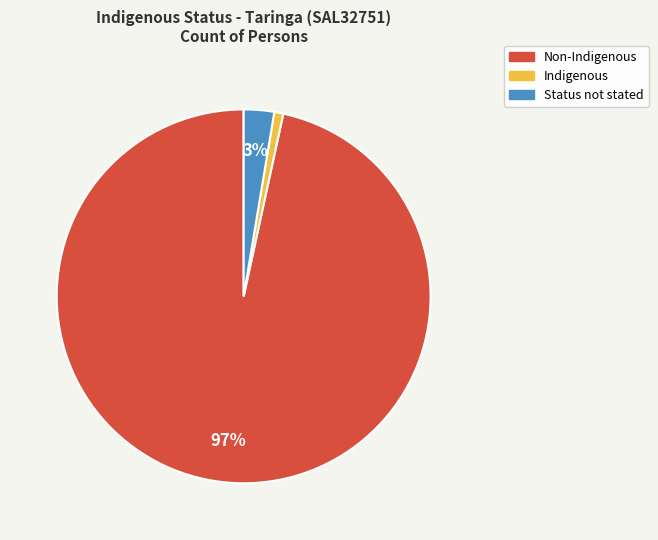

Is there a majority slice in this chart?

Yes